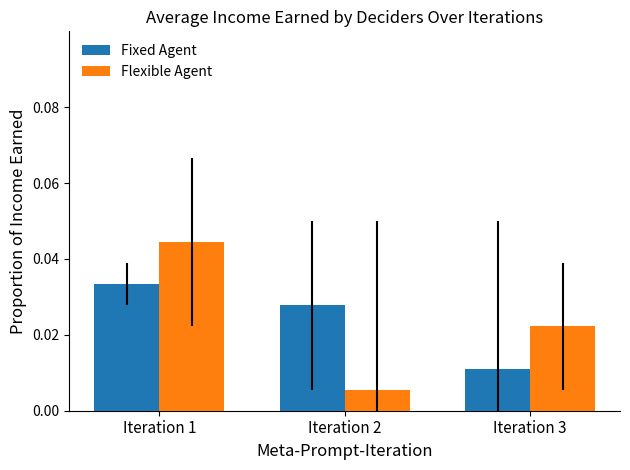

Are the bars horizontal?

No